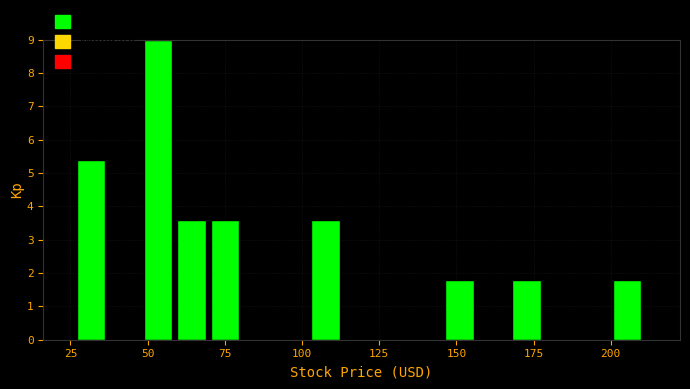

Around what value on the x-axis is the tallest bar? Give the approximate position of its centre, as read against the axis.

55